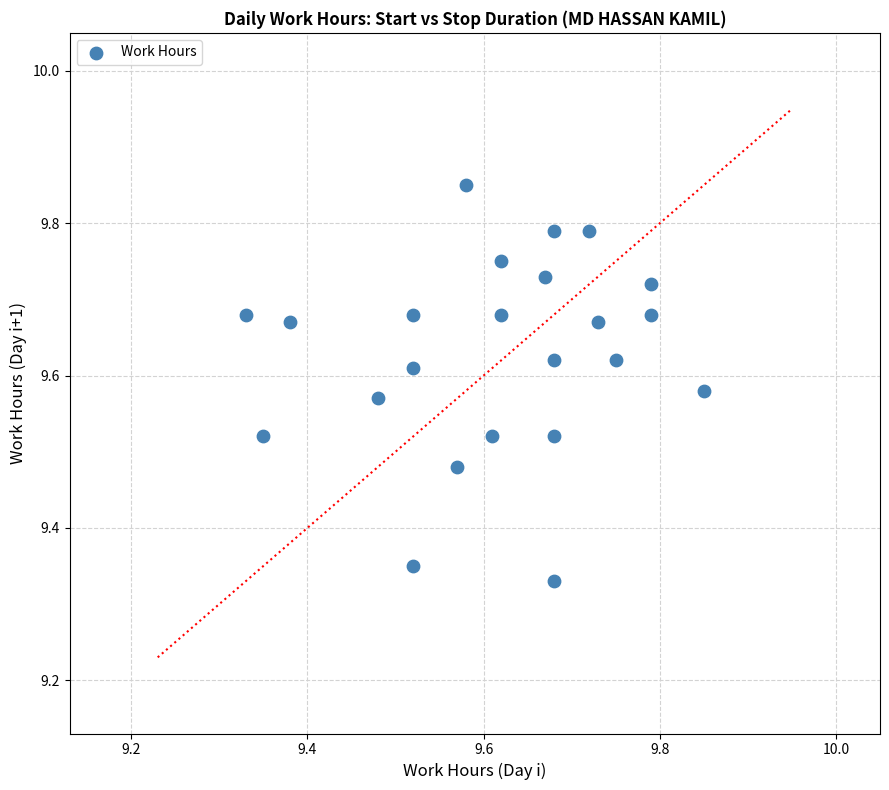

What is the range of X values (max minus min)?

0.5